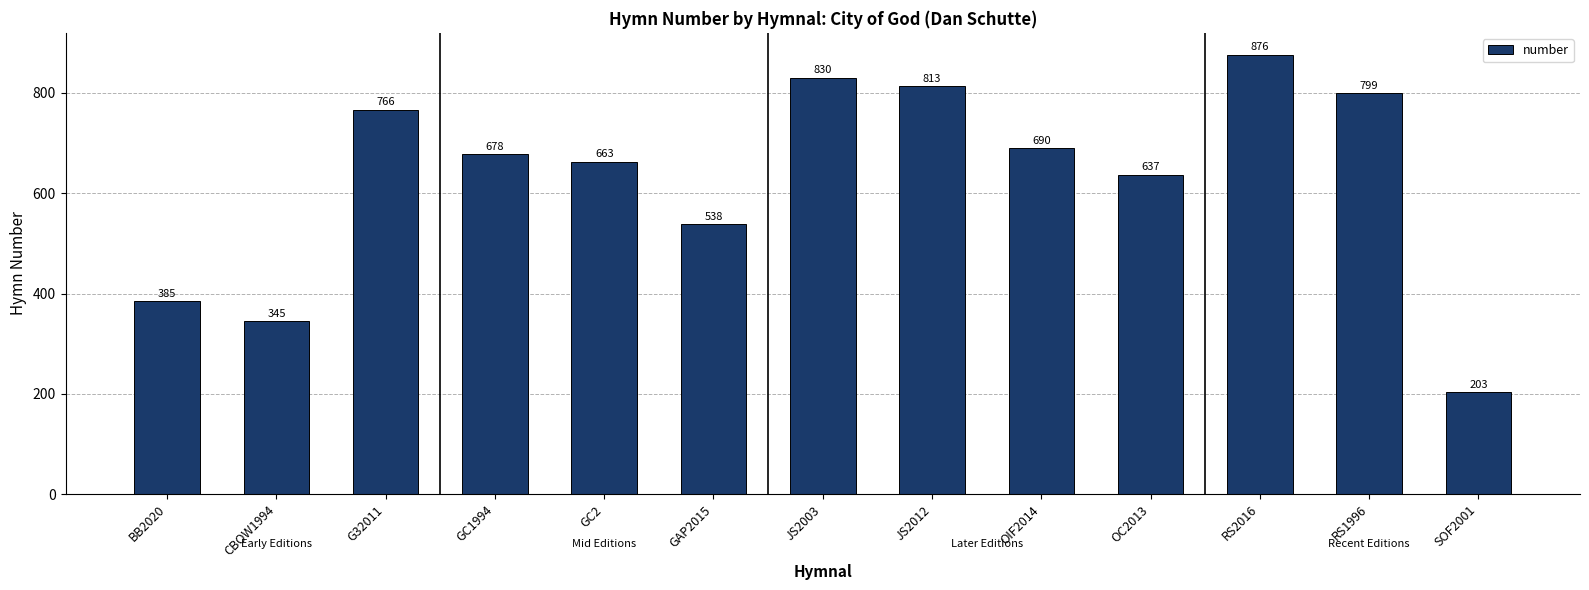

True or false: the data shows 1168 at RS1996.

False